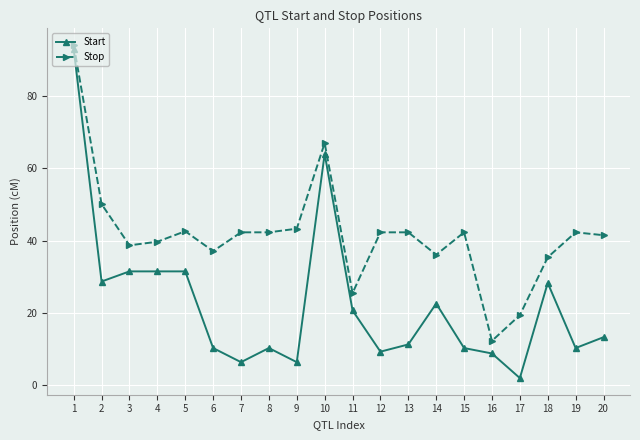

At 11, list the series in order from smallest to largest.

Start, Stop